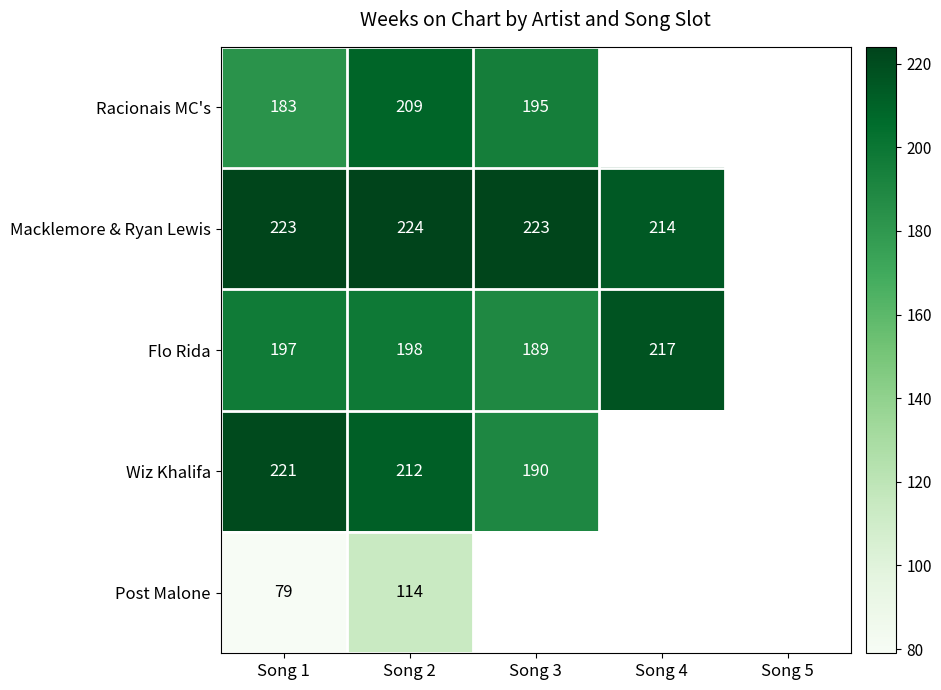

Rank the series at Song 2 from highest to lowest value.

Macklemore & Ryan Lewis, Wiz Khalifa, Racionais MC's, Flo Rida, Post Malone